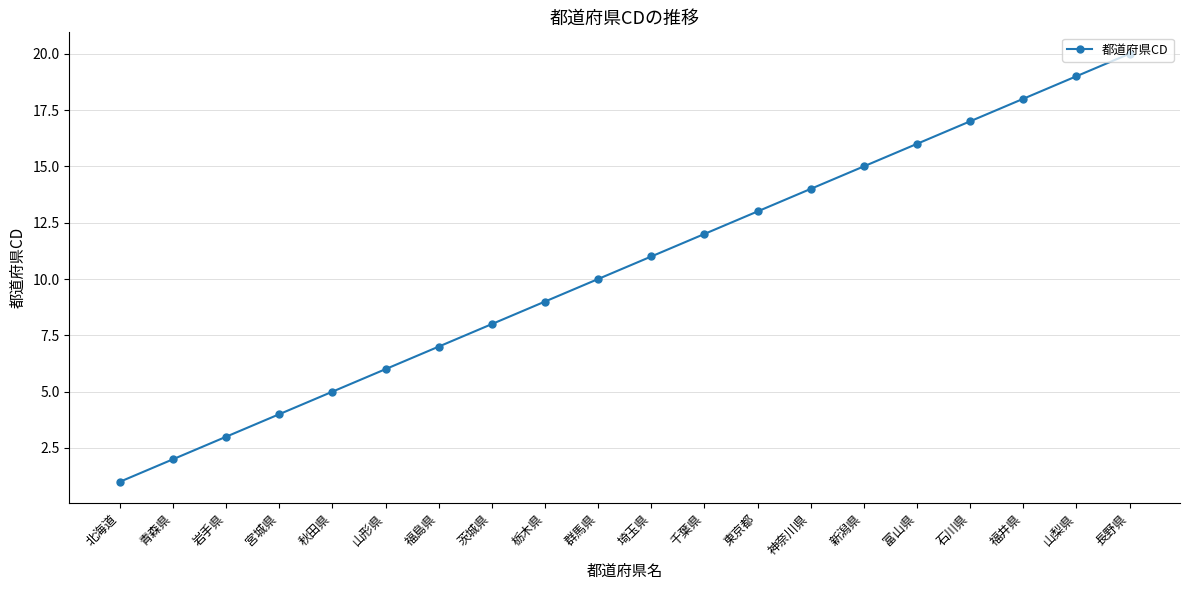

What is the greatest value displayed?

20